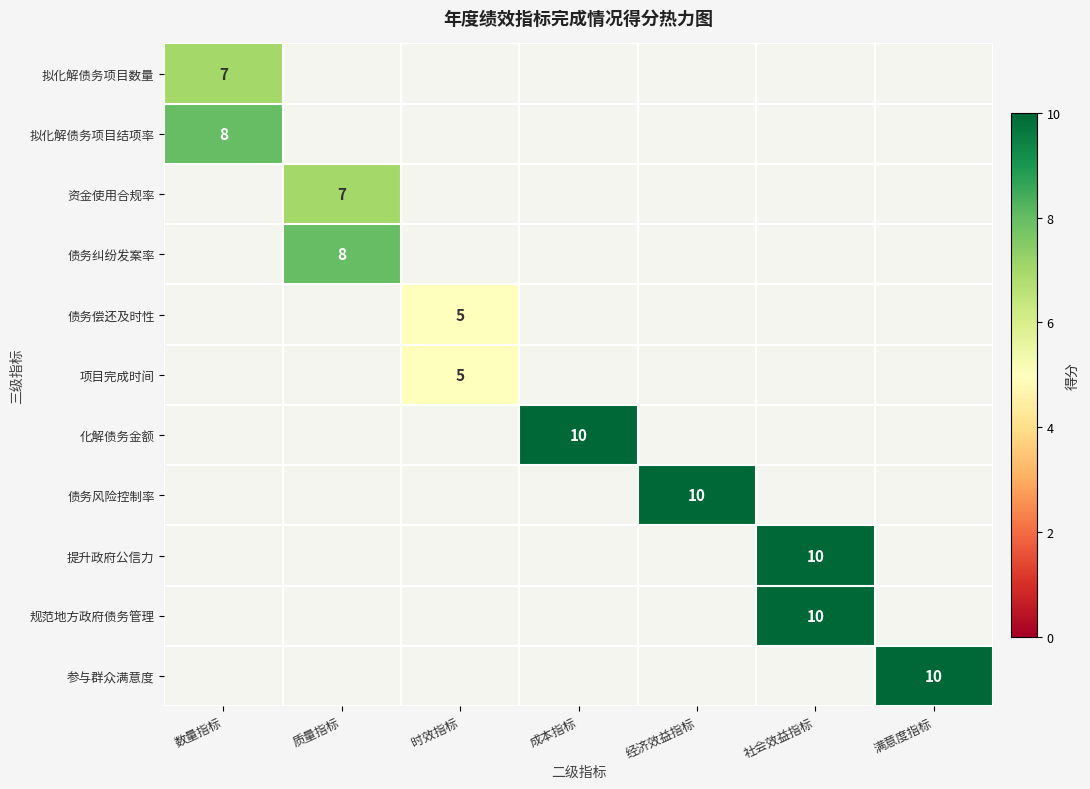

What is the approximate value of 规范地方政府债务管理 at 社会效益指标?

10.0